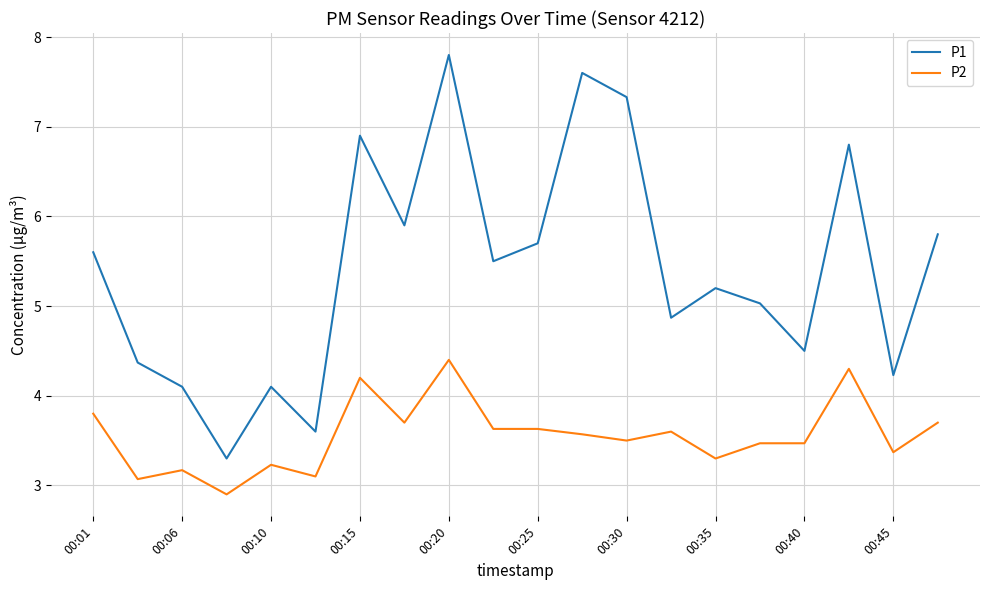

Reading left to right, extract all data points from this chart.

P1: 5.6	4.4	4.1	3.3	4.1	3.6	6.9	5.9	7.8	5.5	5.7	7.6	7.3	4.9	5.2	5.0	4.5	6.8	4.2	5.8
P2: 3.8	3.1	3.2	2.9	3.2	3.1	4.2	3.7	4.4	3.6	3.6	3.6	3.5	3.6	3.3	3.5	3.5	4.3	3.4	3.7